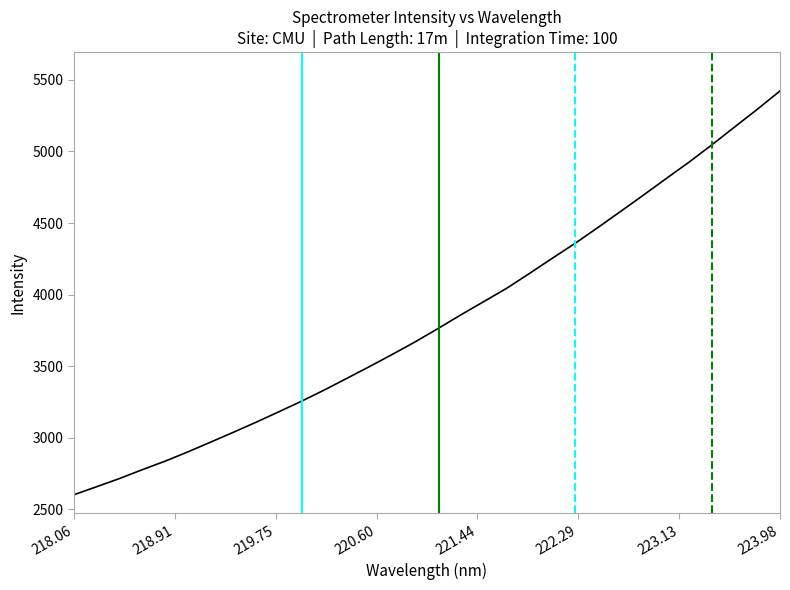

What is the maximum value shown in the chart?

5422.6